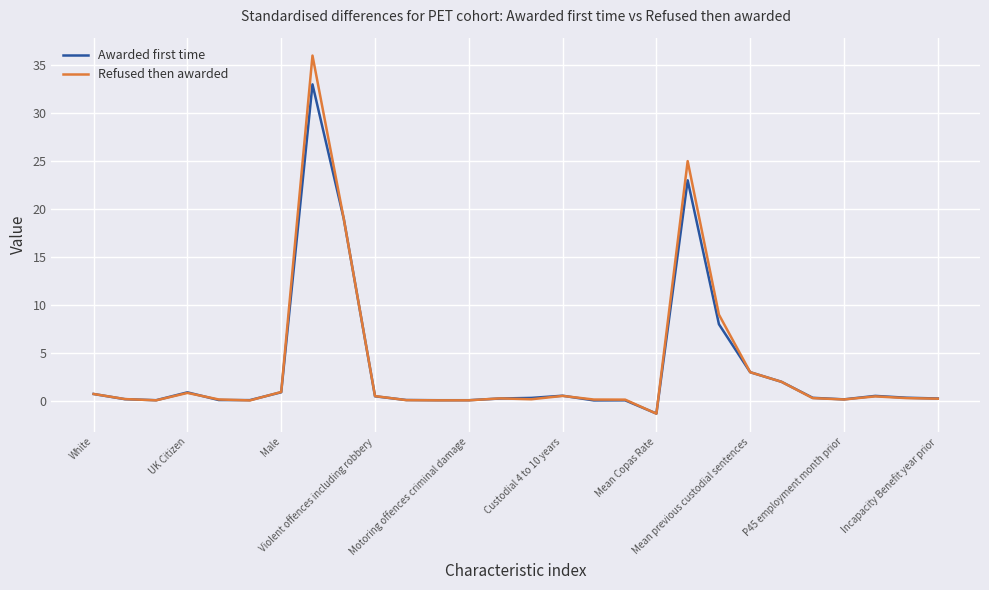

What is the highest value of the Awarded first time series?

33.0